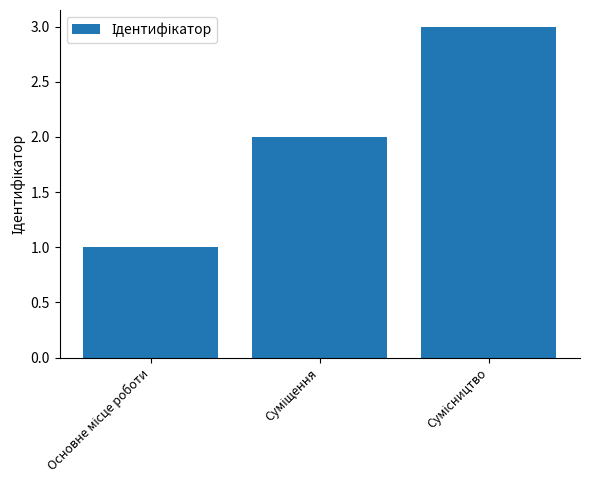

What is the greatest value displayed?

3